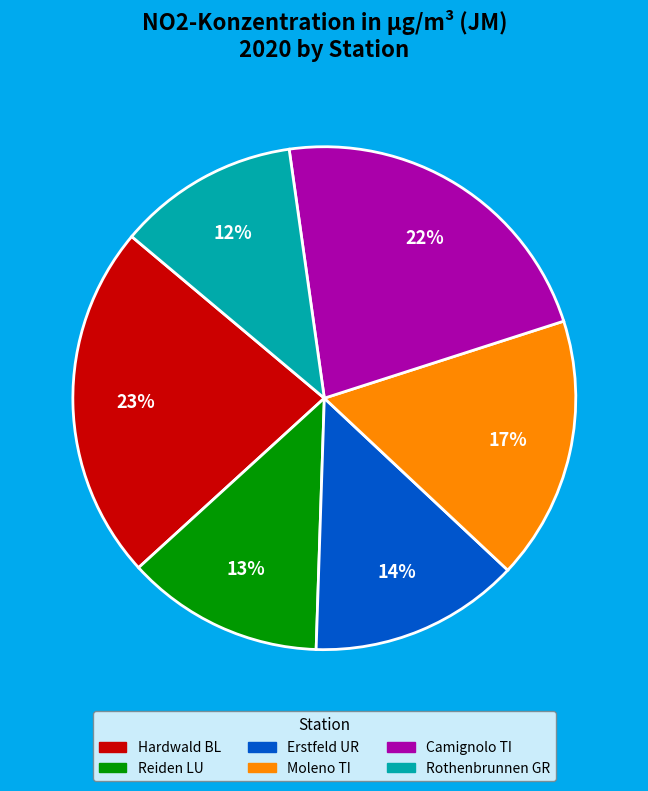

Which category has the biggest portion of the pie?

Hardwald BL